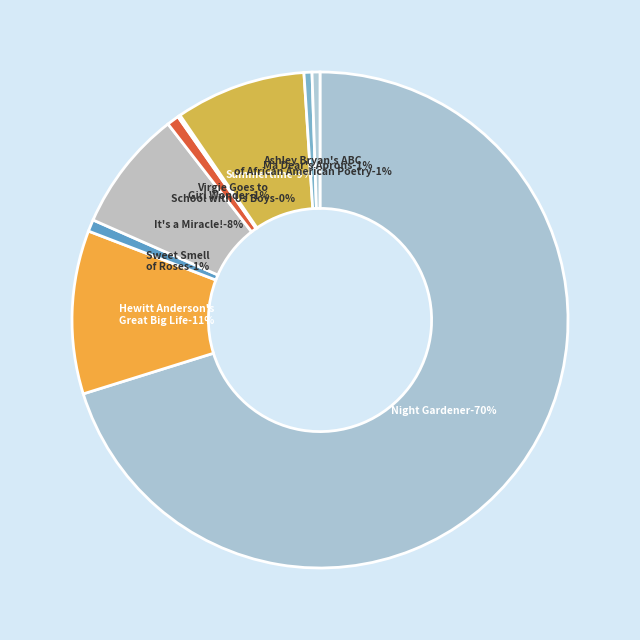

The Girl Wonder slice represents 12% of the pie. True or false?

False